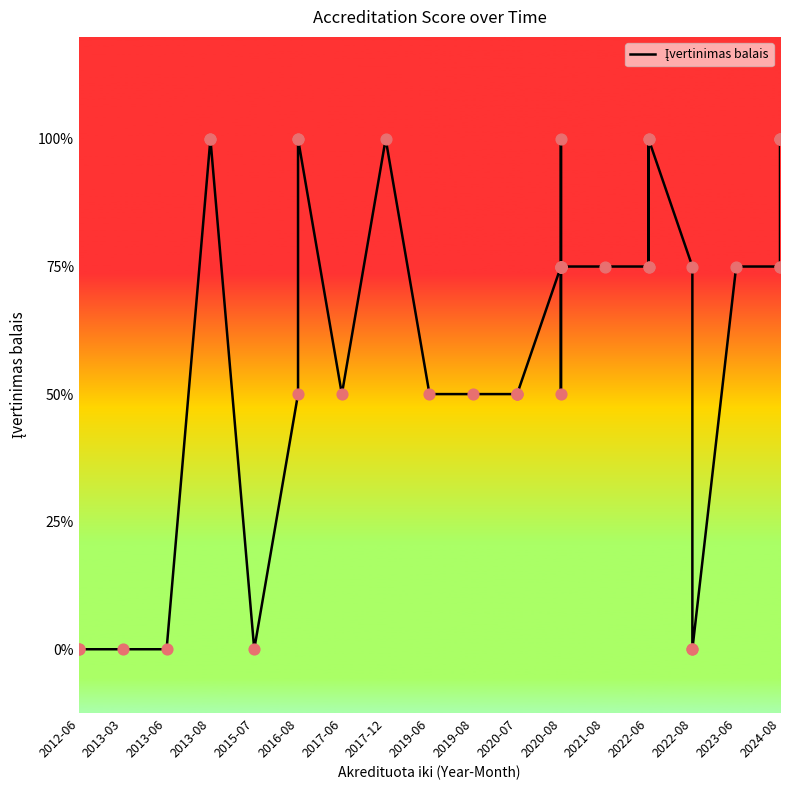

Which has a higher value, 2019-06 or 22?

2019-06